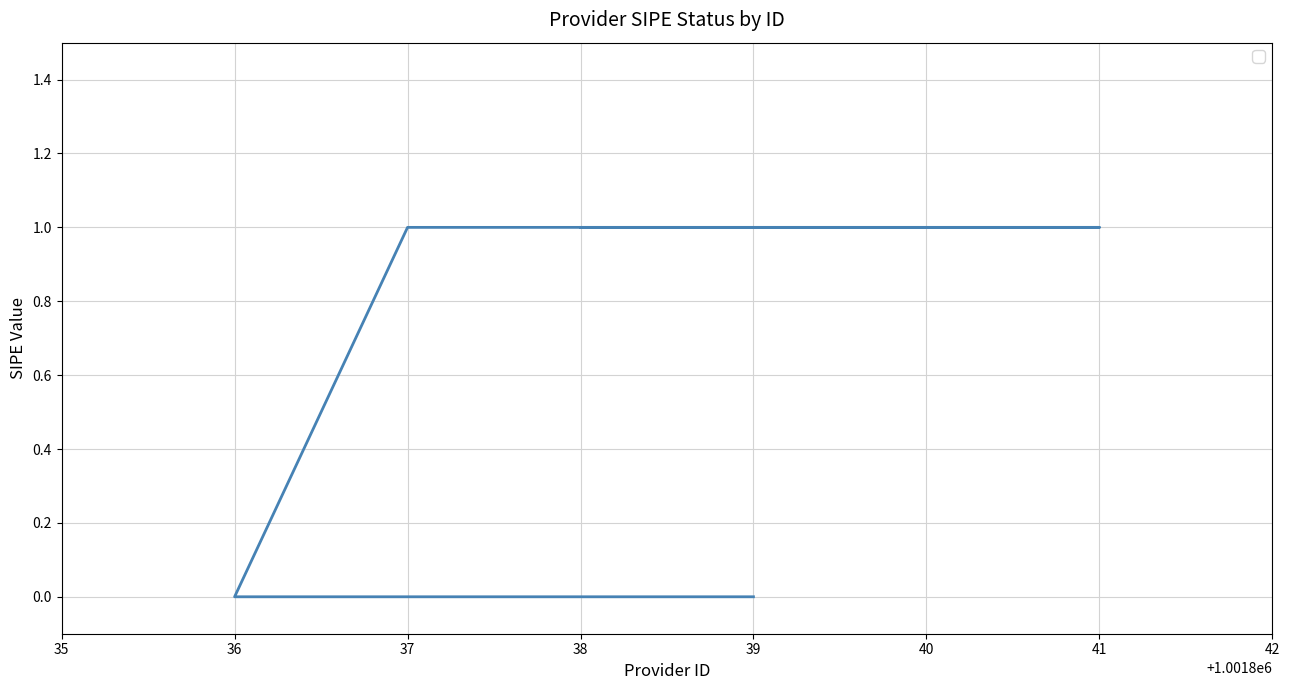

How many series are shown in this chart?

1